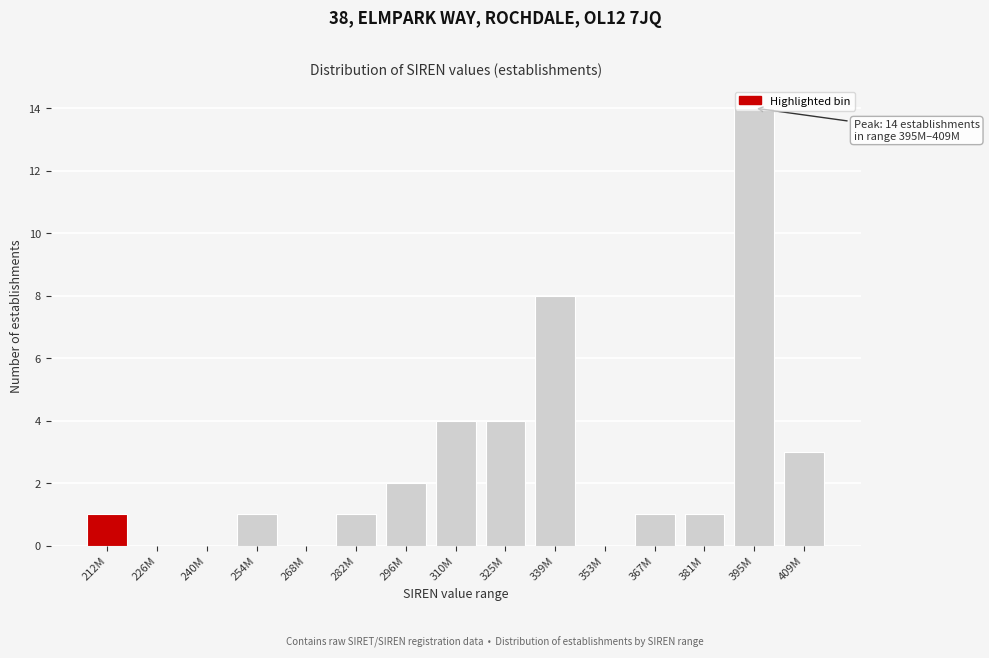

Which category has the highest value across all series?

395M